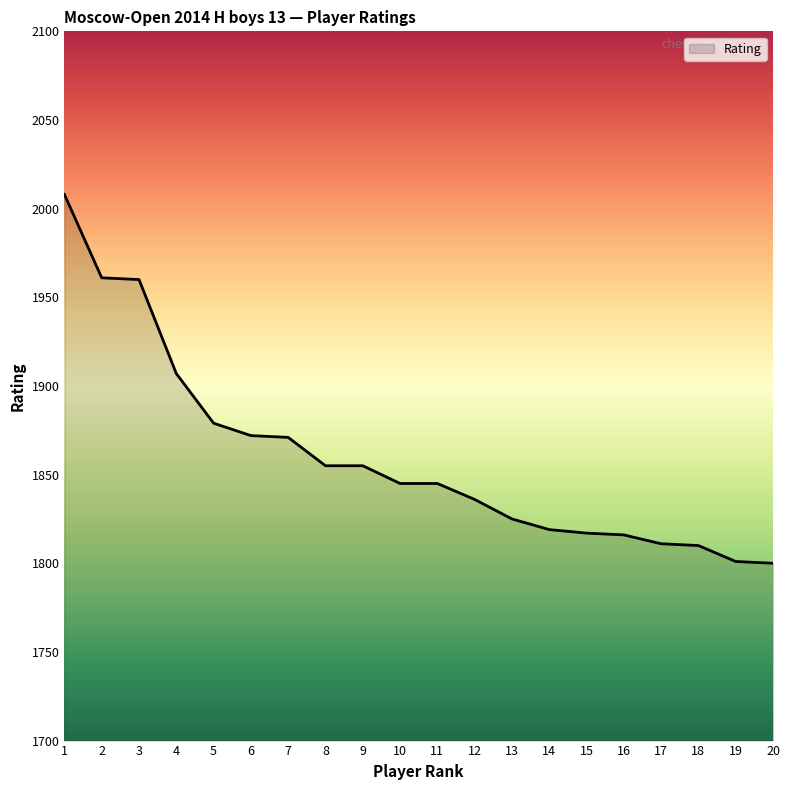

What is the smallest value displayed?

1800